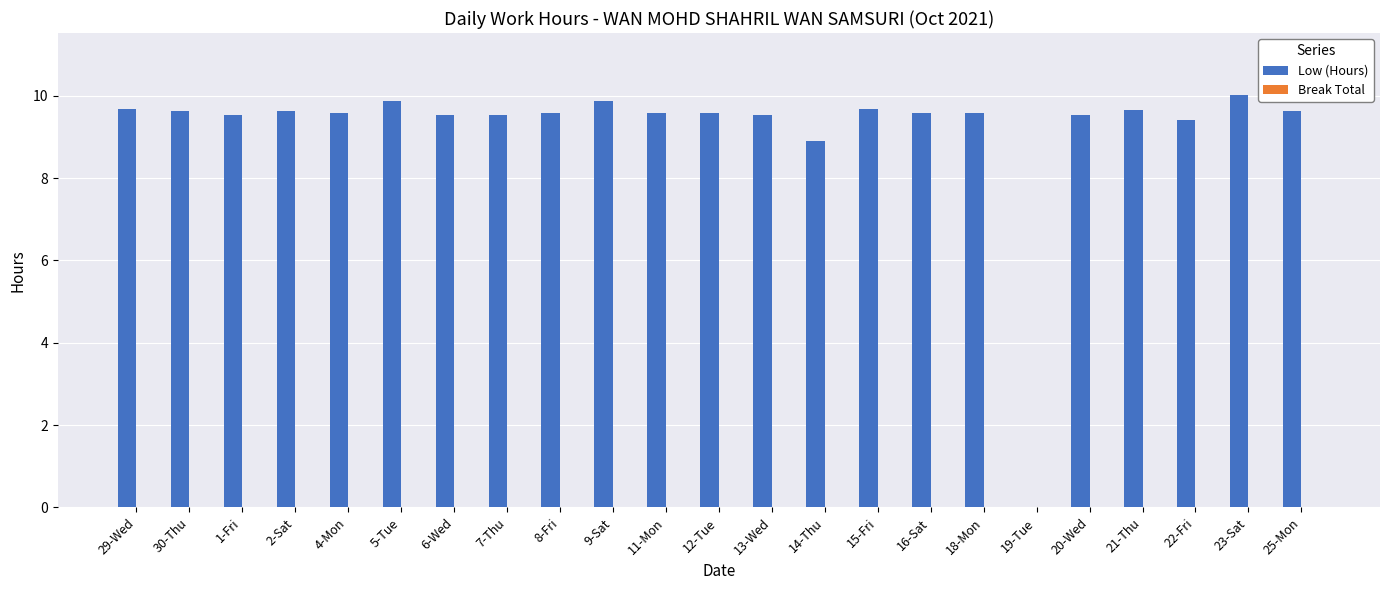

How many series are shown in this chart?

1